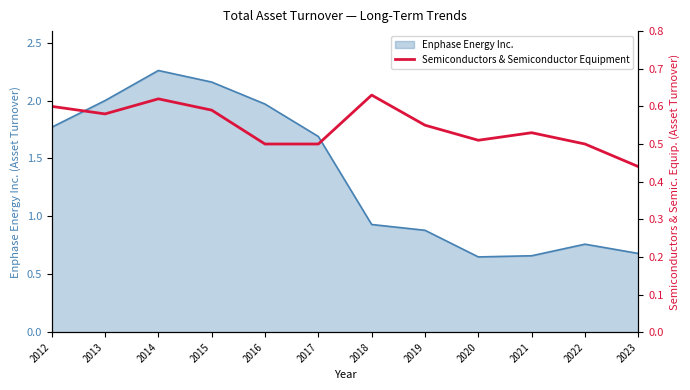

True or false: there are more than 2 points higher than both neighbors.

True